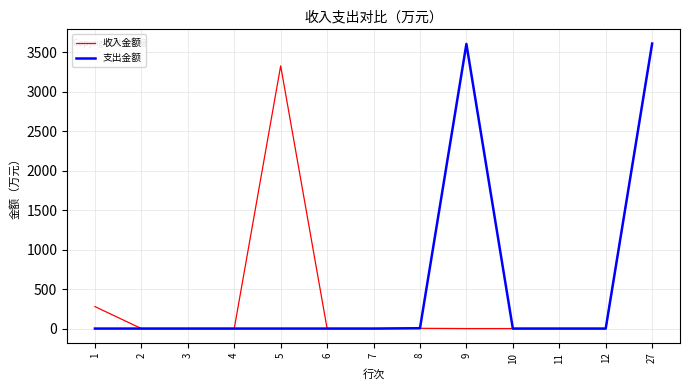

What is the highest value of the 支出金额 series?

3606.5